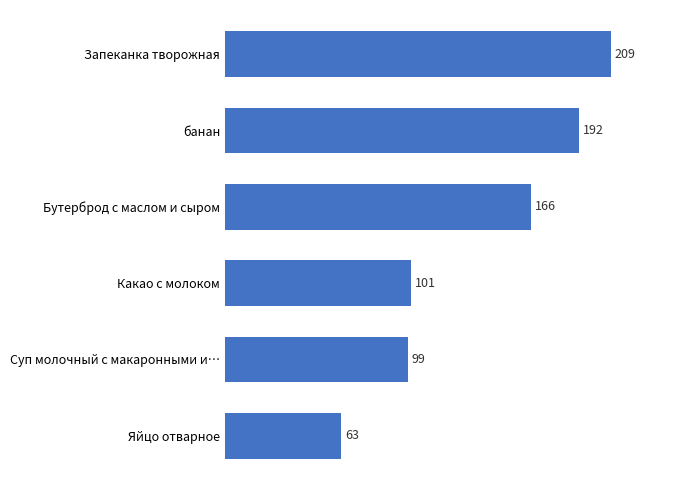

How many data points does each series have?

6